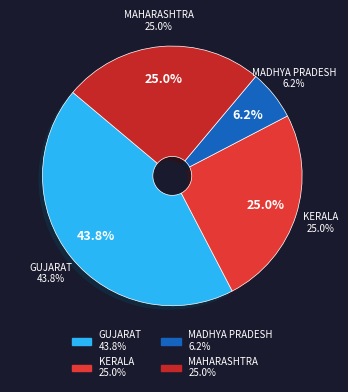

Is there a majority slice in this chart?

No